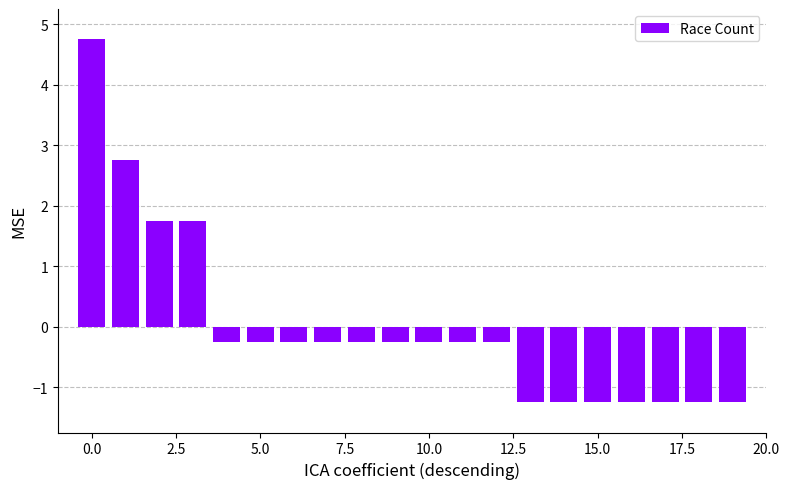

What is the minimum value shown in the chart?

-1.2